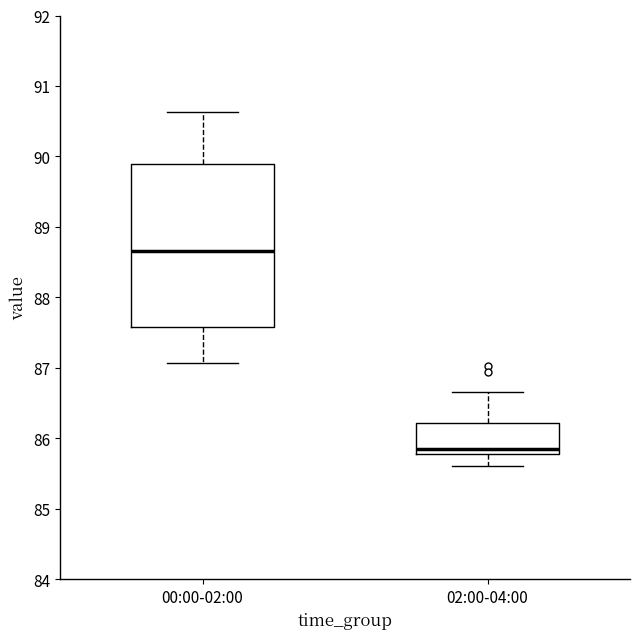

Reading left to right, read every box against the y-axis: the position of its median line, the range the box covers, and the ends of its whiskers. The values are not printed on the chart, so give them approximately, as read against the axis.

00:00-02:00: median 88.7, box 87.6 to 89.9, whiskers 87.1 to 90.6
02:00-04:00: median 85.8 (just above the box's lower edge), box 85.8 to 86.2, whiskers 85.6 to 86.7